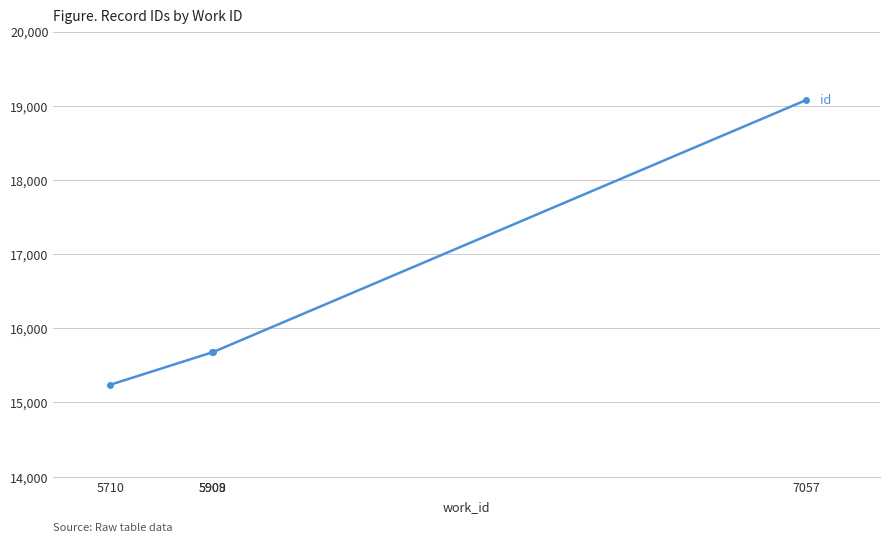

True or false: the data has more than 2 interior local peaks.

False